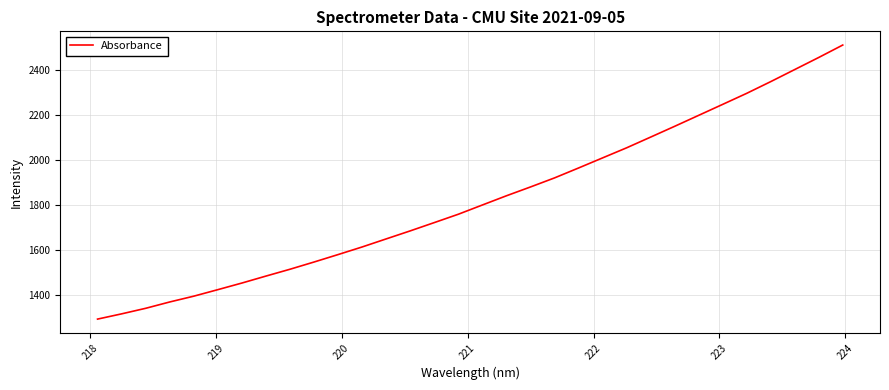

Does the chart display data point markers on the line(s)?

No